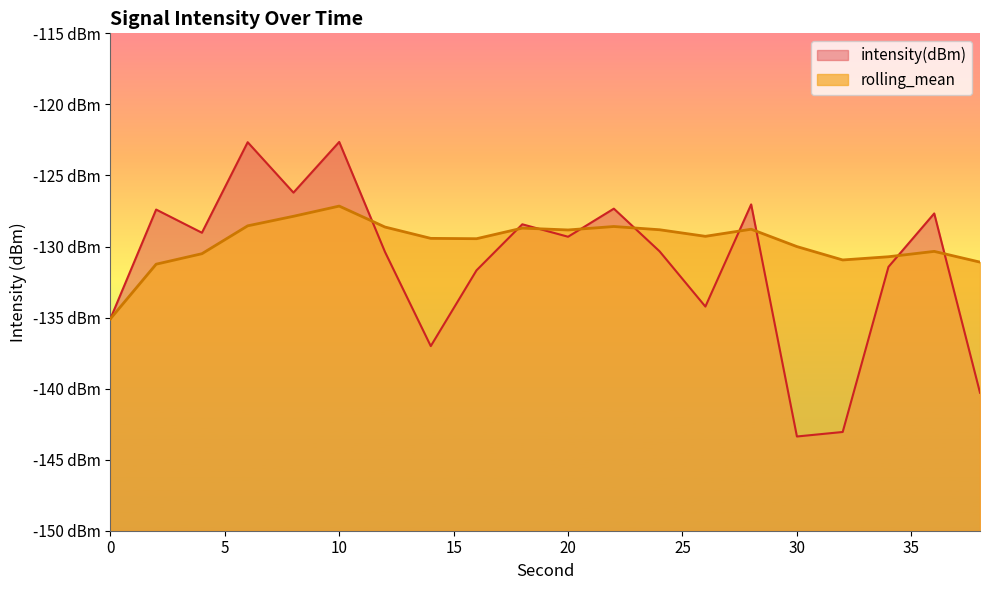

True or false: intensity(dBm) has a value of -127.0 at 28.

True